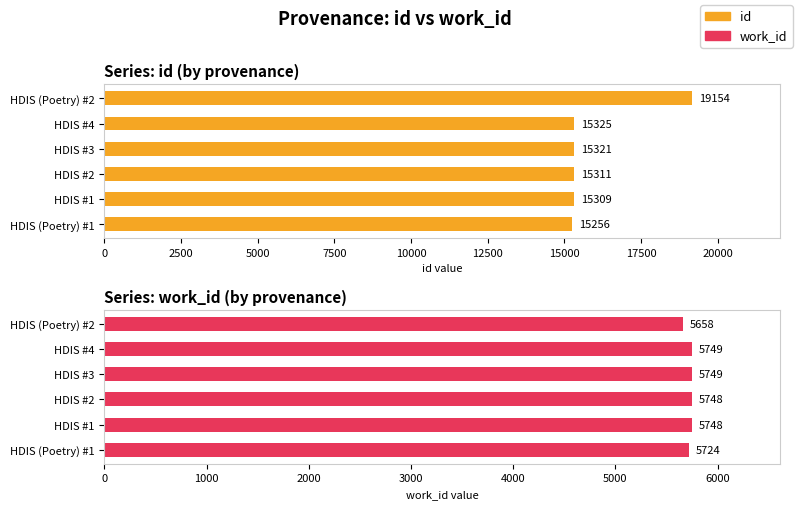

Between HDIS #1 and HDIS #4, which series saw the biggest shift?

id